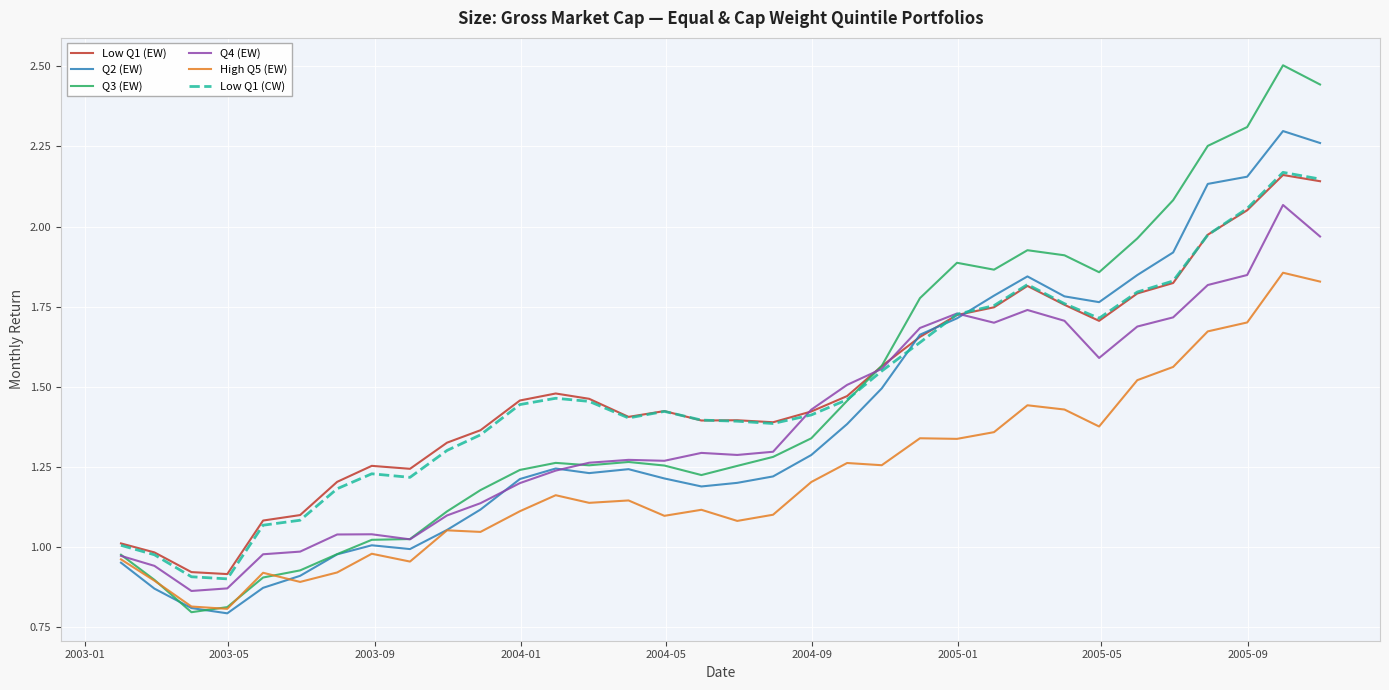

True or false: High Q5 (EW) and Low Q1 (CW) cross at least once.

False